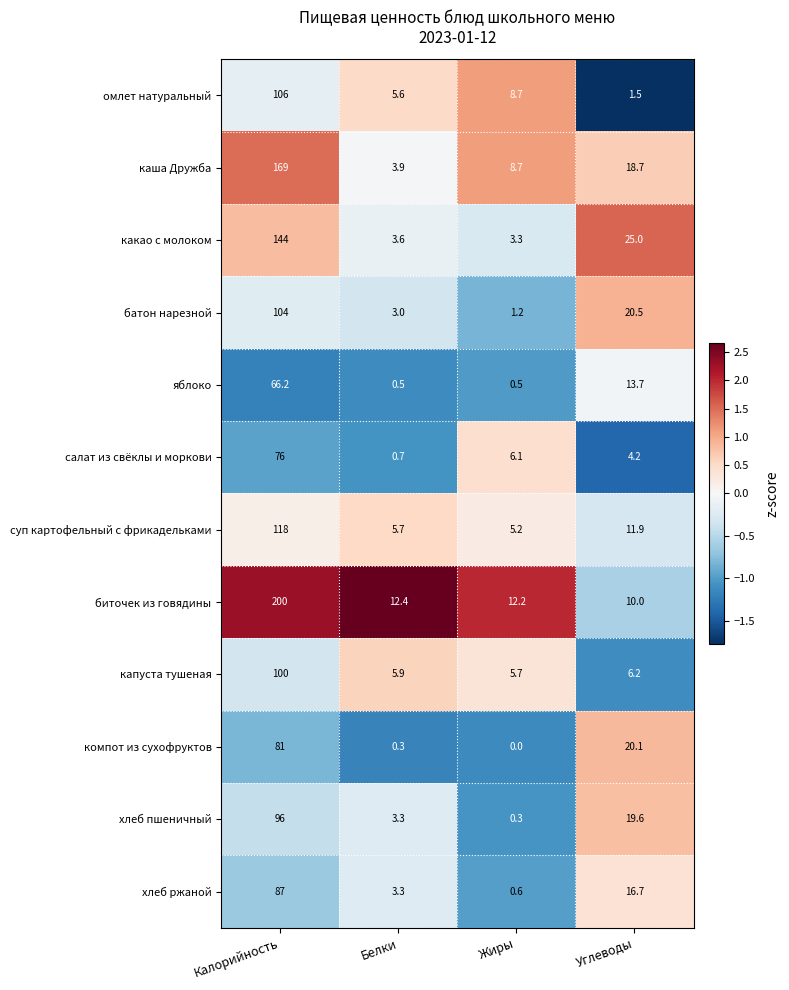

How many distinct data groups are displayed?

12